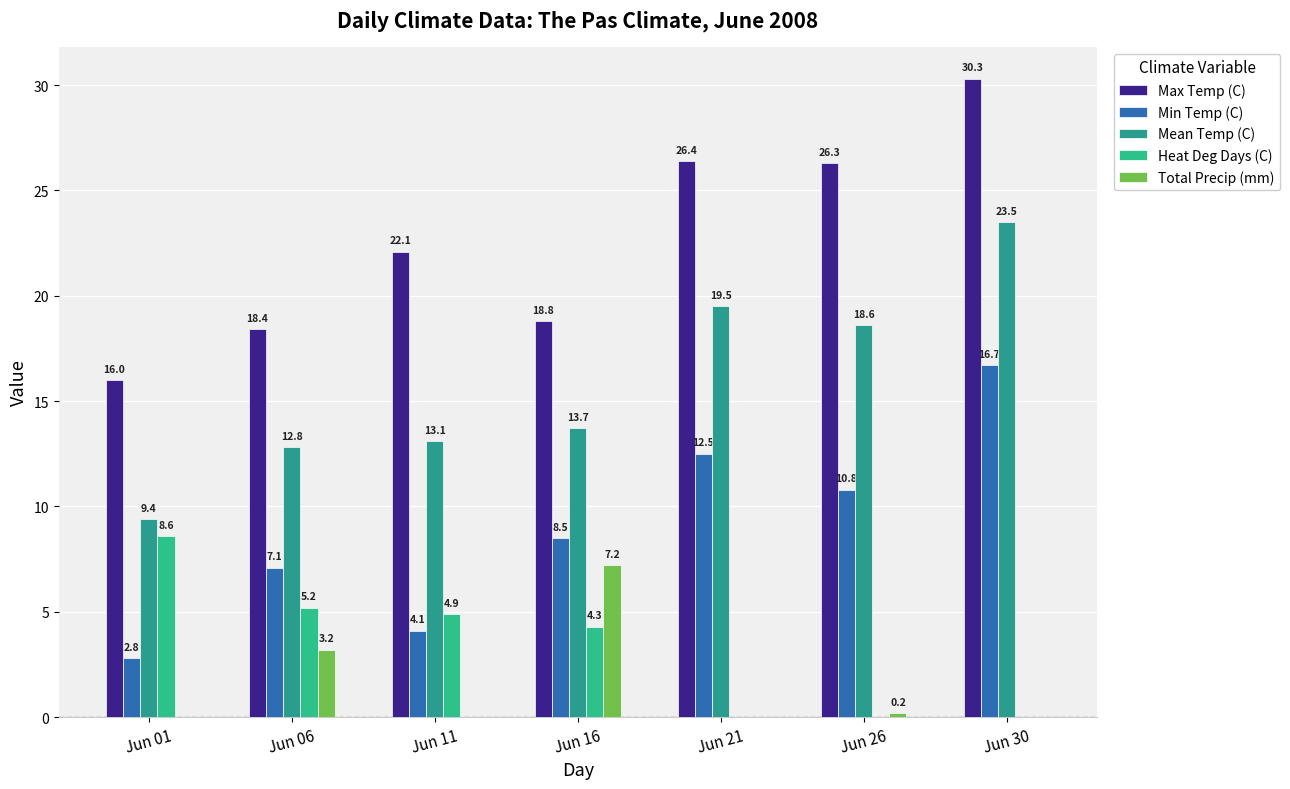

At which label does Heat Deg Days (C) reach its minimum?

Jun 21